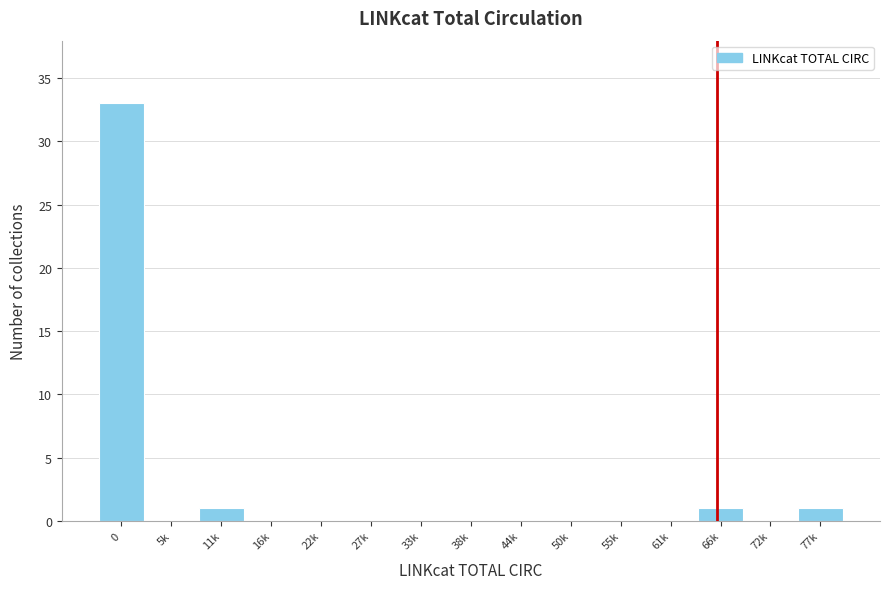

Reading right to left, list all the values displayed in this chart.

77k=1	72k=0	66k=1	61k=0	55k=0	50k=0	44k=0	38k=0	33k=0	27k=0	22k=0	16k=0	11k=1	5k=0	0=33